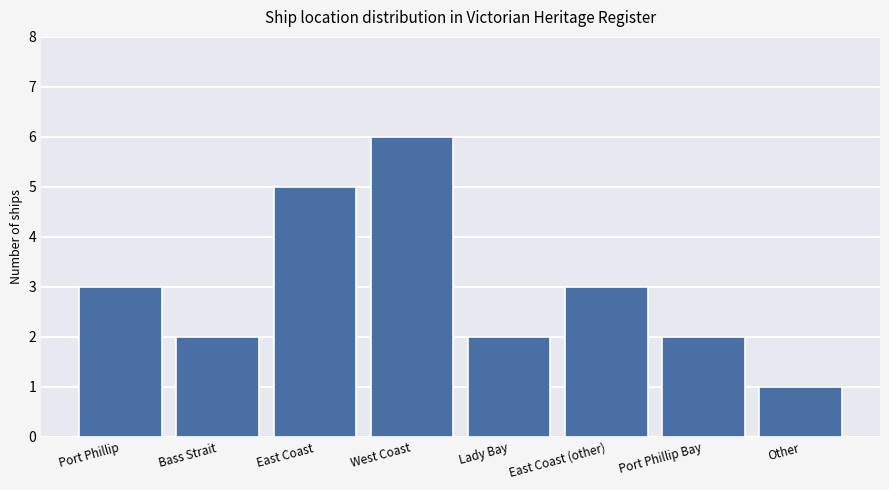

What is the smallest value displayed?

1